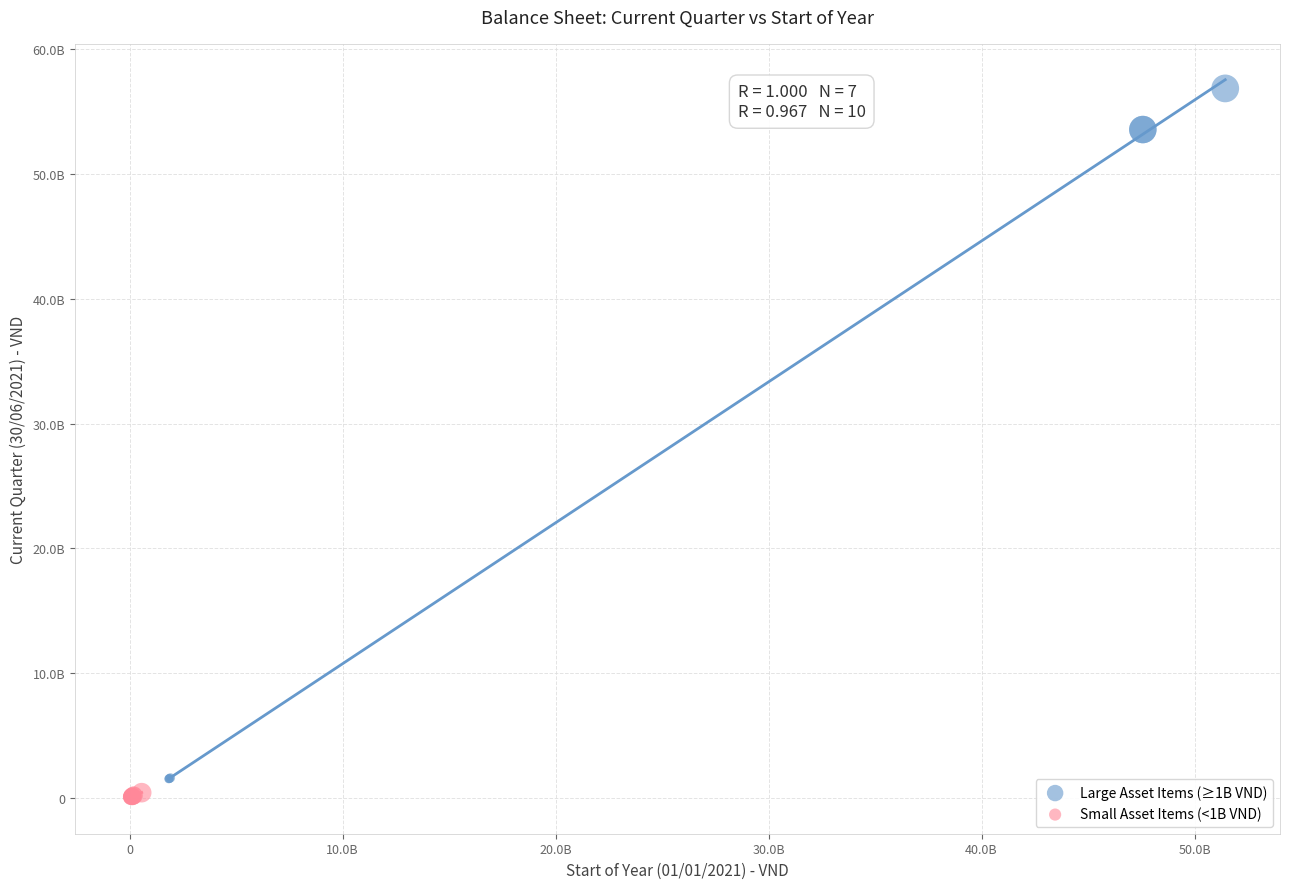

Which series has the largest Y range (max minus min)?

Large Asset Items (≥1B VND)